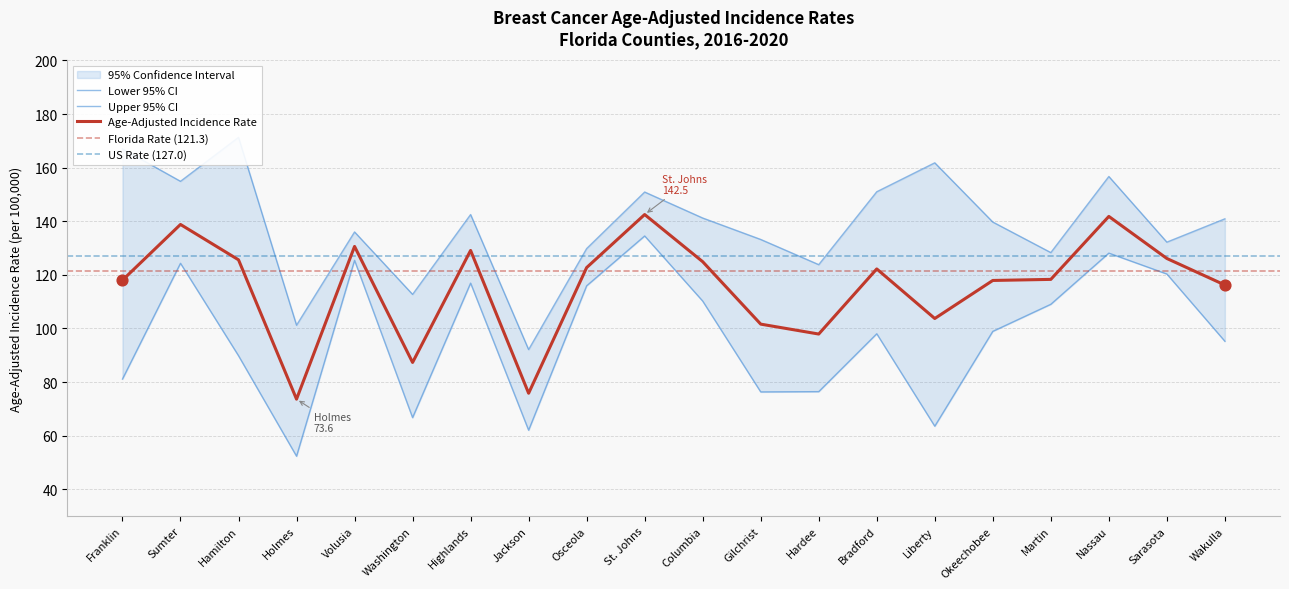

At how many categories does at least one series exceed 129?

15